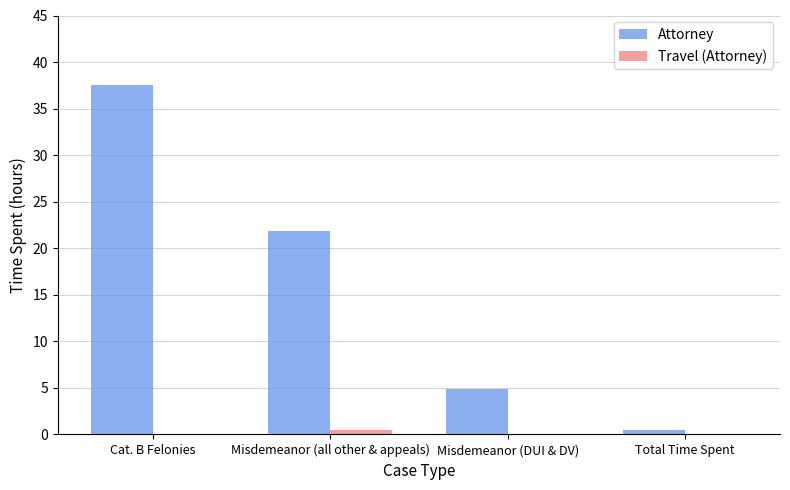

At which label does Attorney reach its peak?

Cat. B Felonies